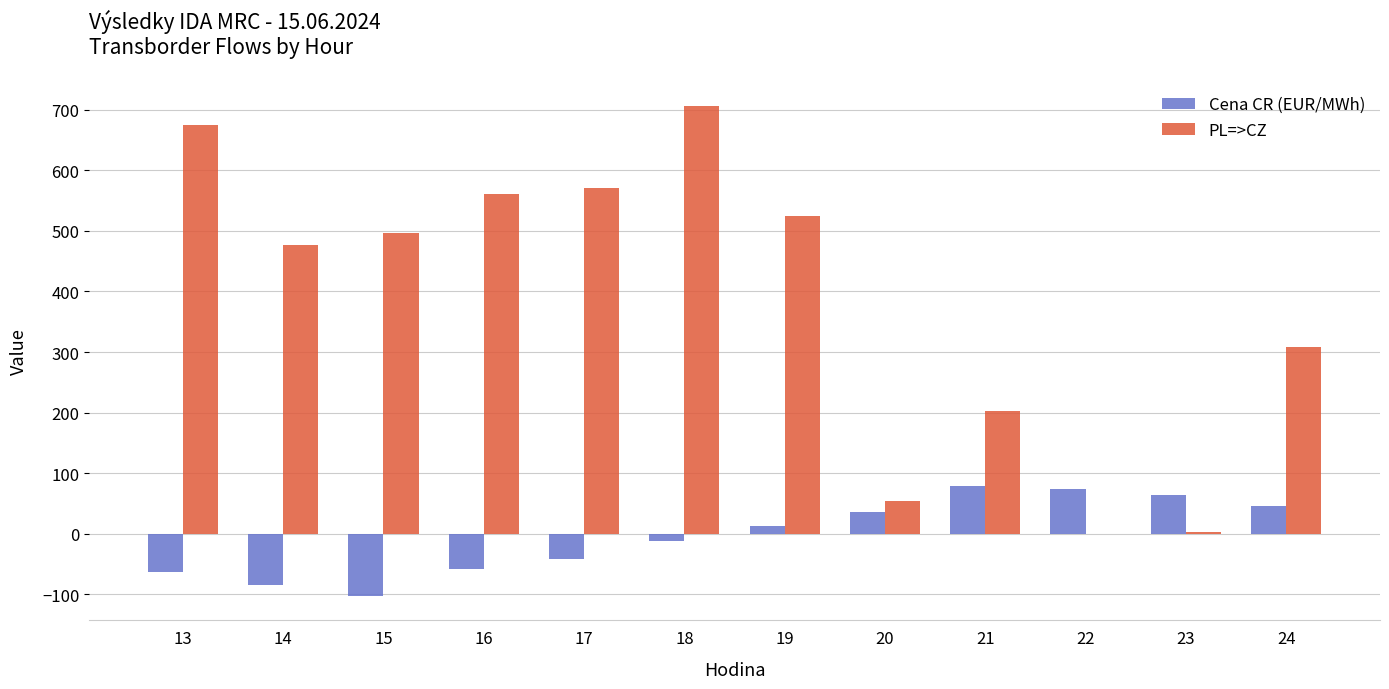

How many data points does each series have?

12